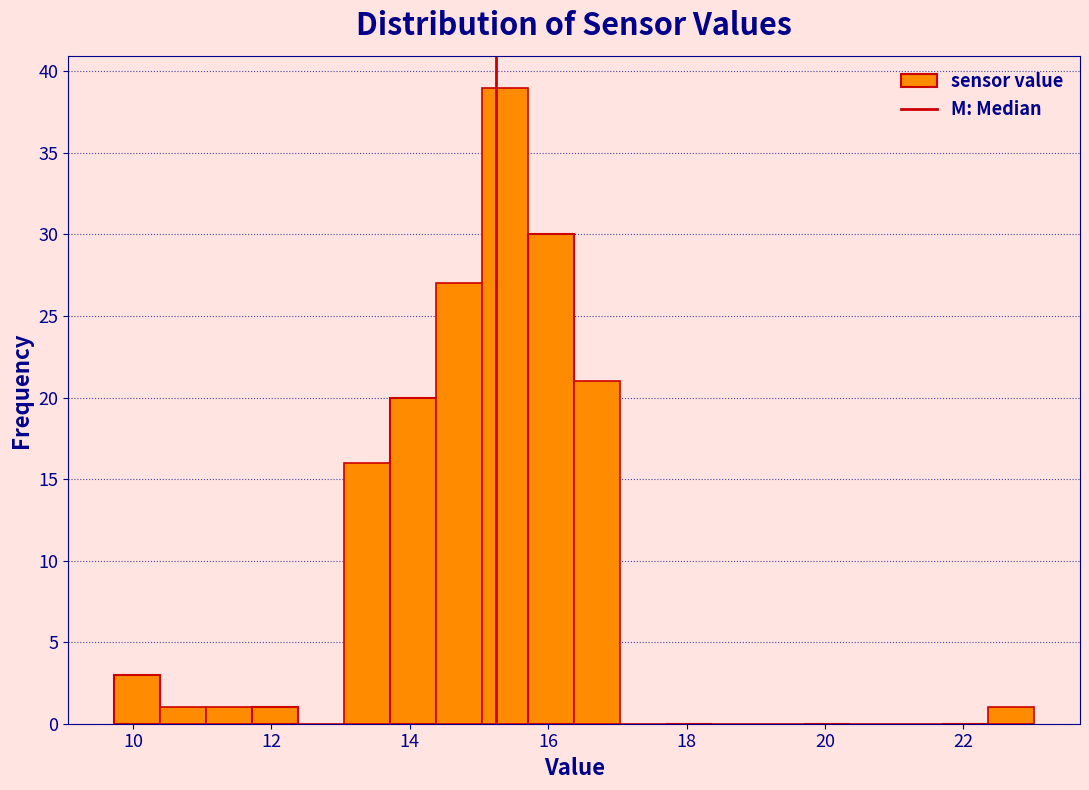

Around what value on the x-axis is the tallest bar? Give the approximate position of its centre, as read against the axis.

15.4